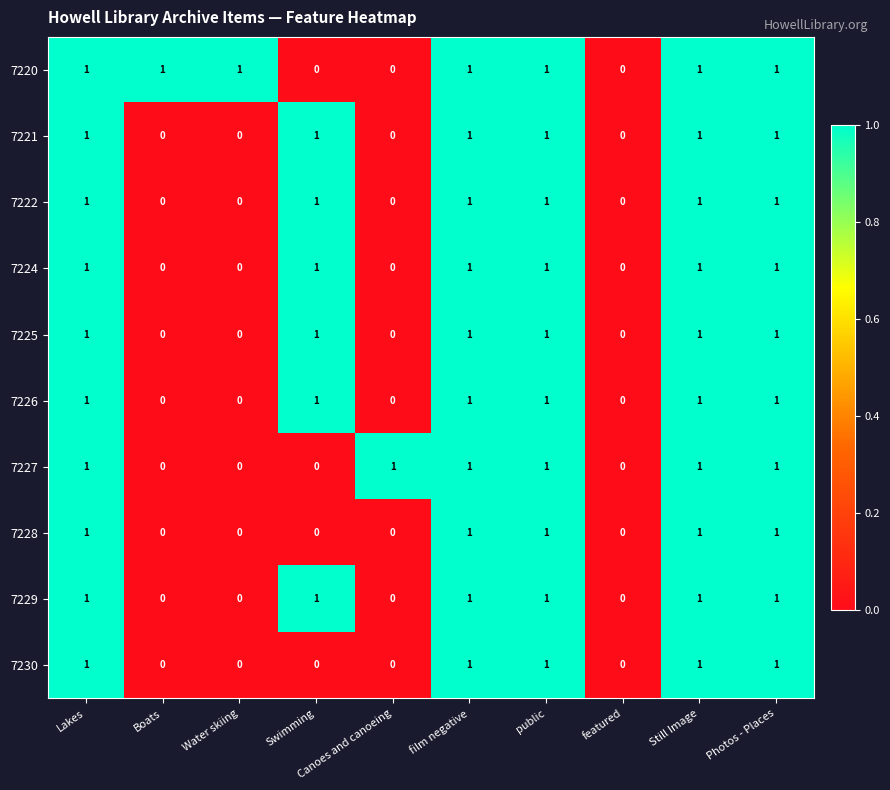

What is the sum of all 7226 values?

6